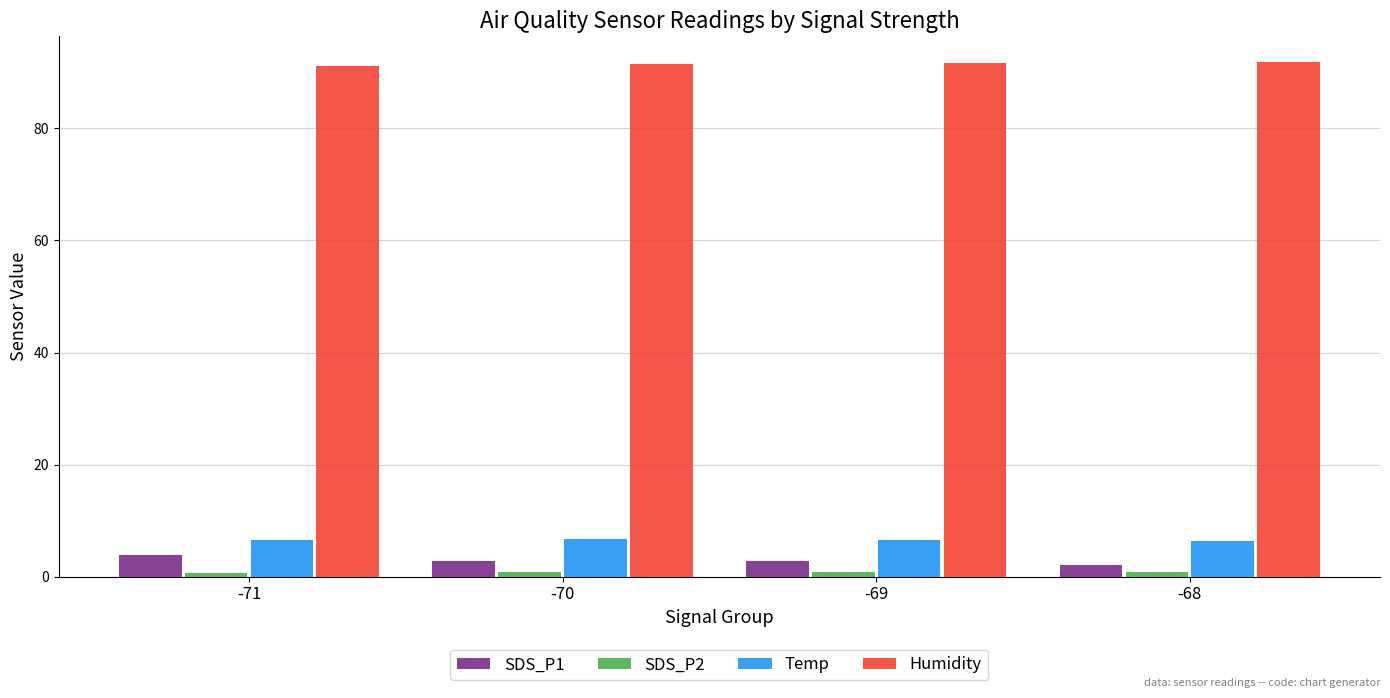

What is the average value of the SDS_P1 series?

2.9